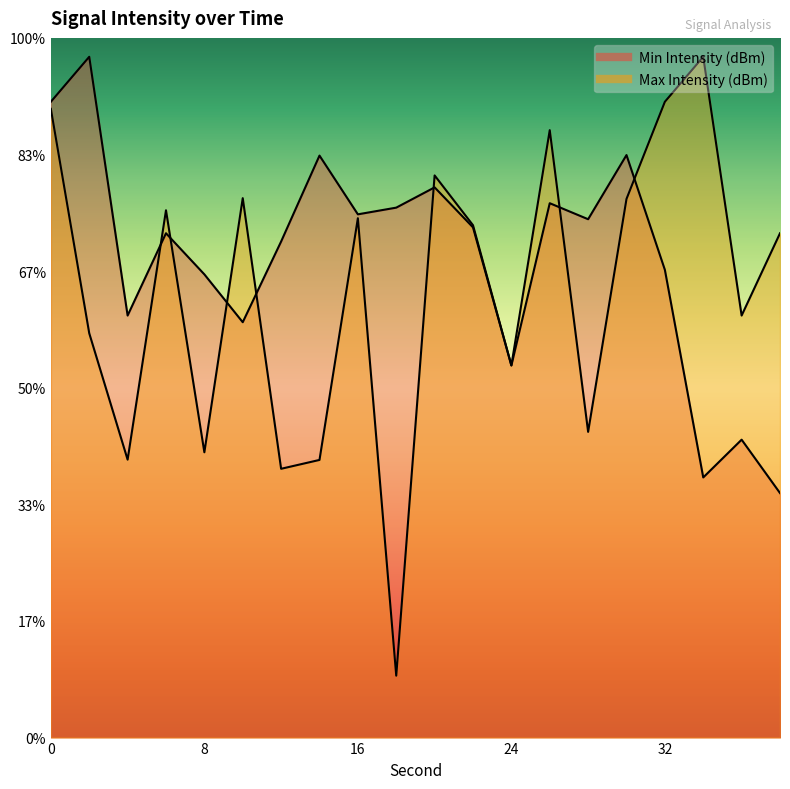

What is the maximum value for Min Intensity (dBm)?

-124.7